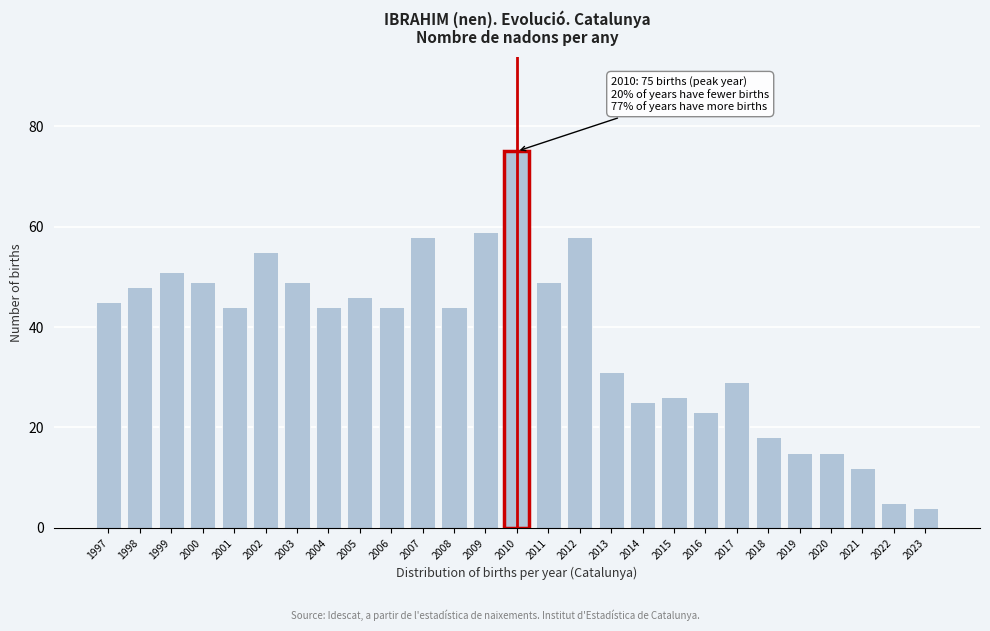

Reading right to left, transcribe all the data shown in this chart.

4	5	12	15	15	18	29	23	26	25	31	58	49	75	59	44	58	44	46	44	49	55	44	49	51	48	45